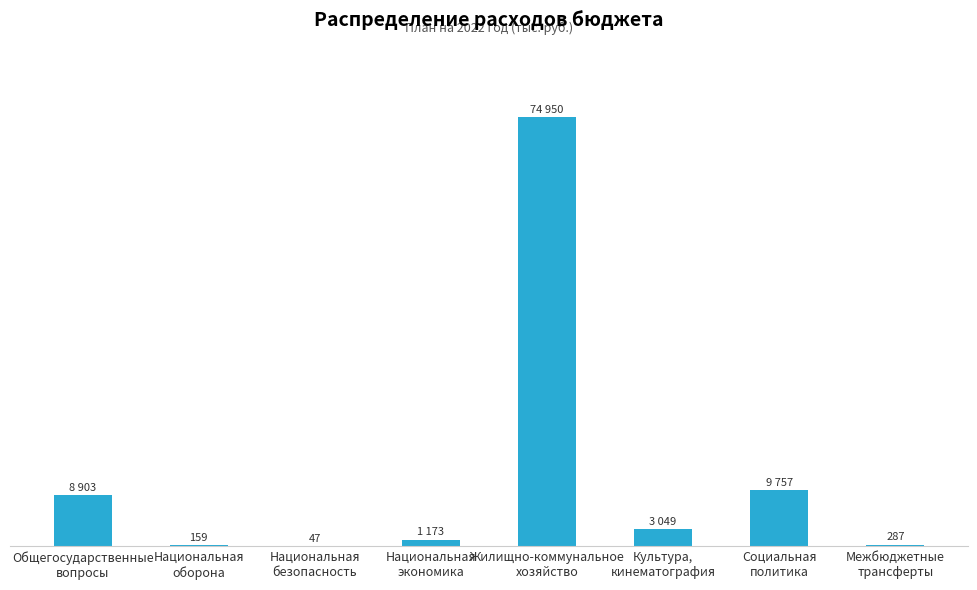

What is the sum of the values at Межбюджетные
трансферты and Общегосударственные
вопросы?

9190.2